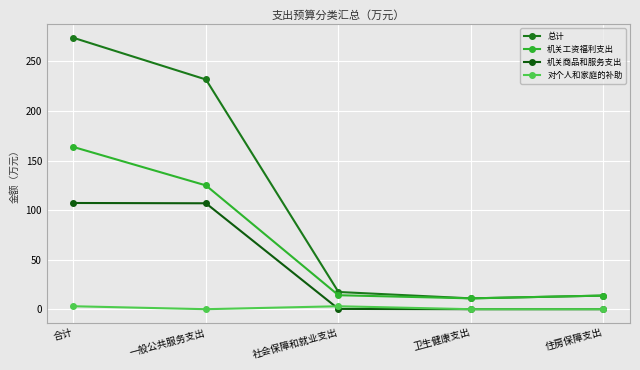

True or false: 机关工资福利支出 has more than 1 points higher than both neighbors.

False